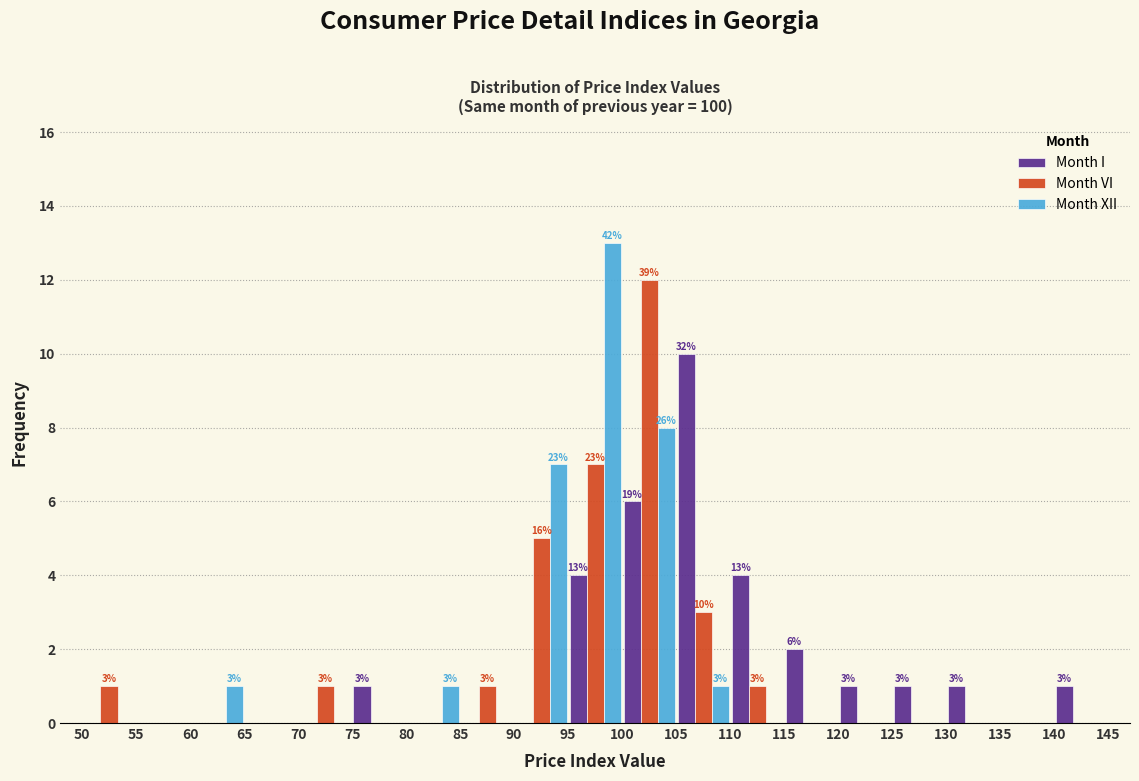

In the Month VI series, which range on the x-axis has the tallest bar?

100 to 105